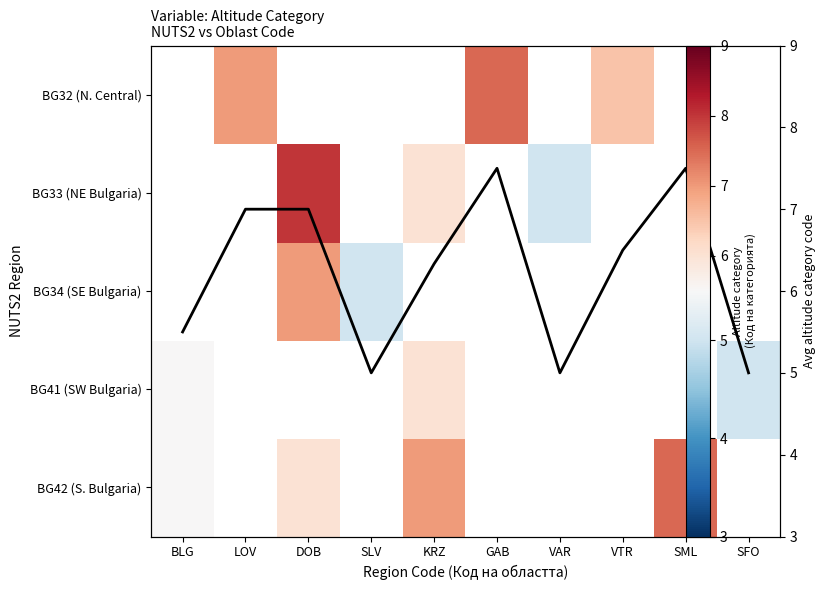

What is the average value of the Column mean series?

6.2